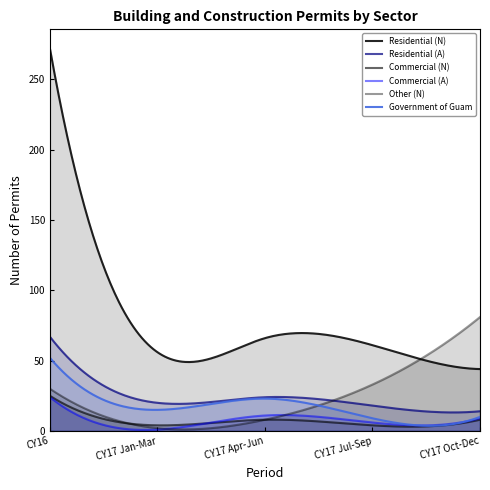

At how many categories does at least one series exceed 196?

1